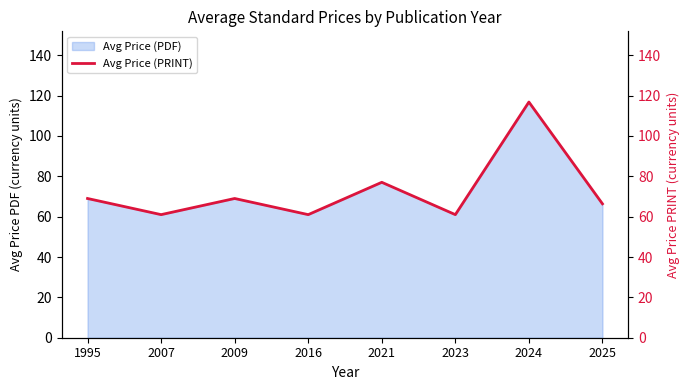

Reading right to left, transcribe all the data shown in this chart.

2025=66.4	2024=116.8	2023=61.0	2021=77.0	2016=61.0	2009=69.0	2007=61.0	1995=69.0